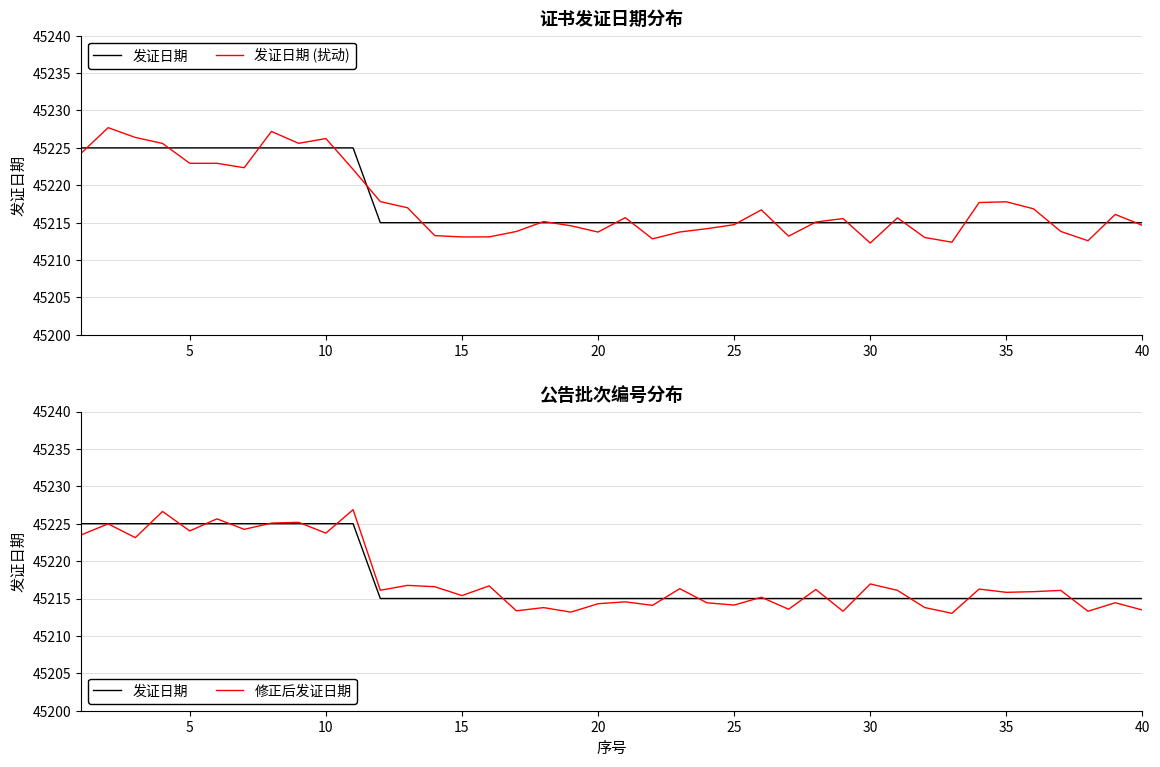

How many 发证日期 values are between 45215 and 45225?

40